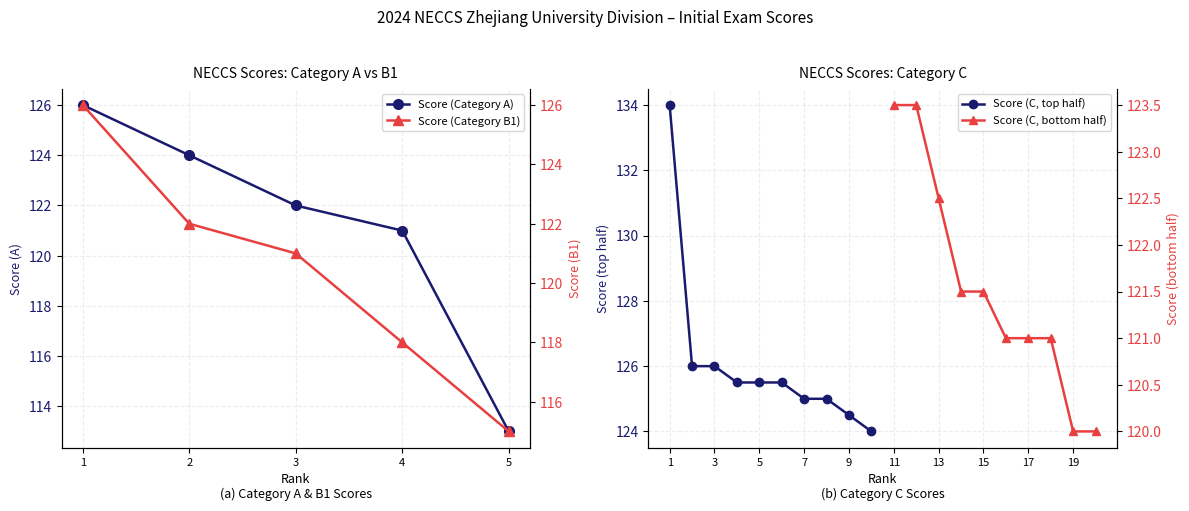

What is the value of the B1 point at the 5th from the left?

115